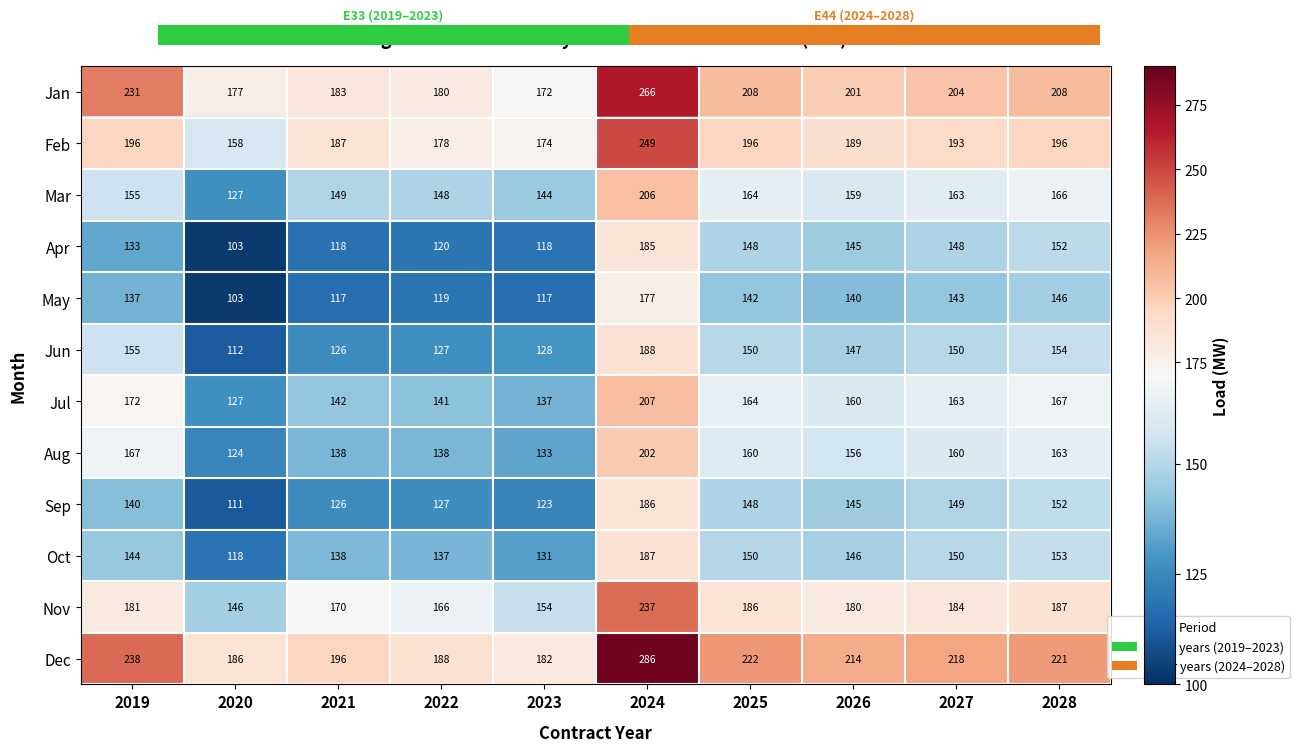

Which series has the widest spread of values?

Dec